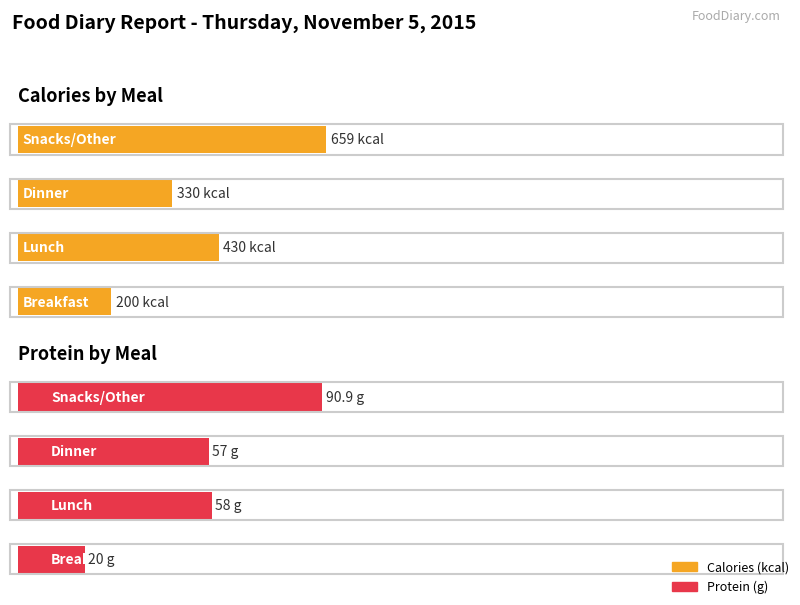

The Calories (kcal) series shows 226.6 at Snacks/Other. True or false?

False